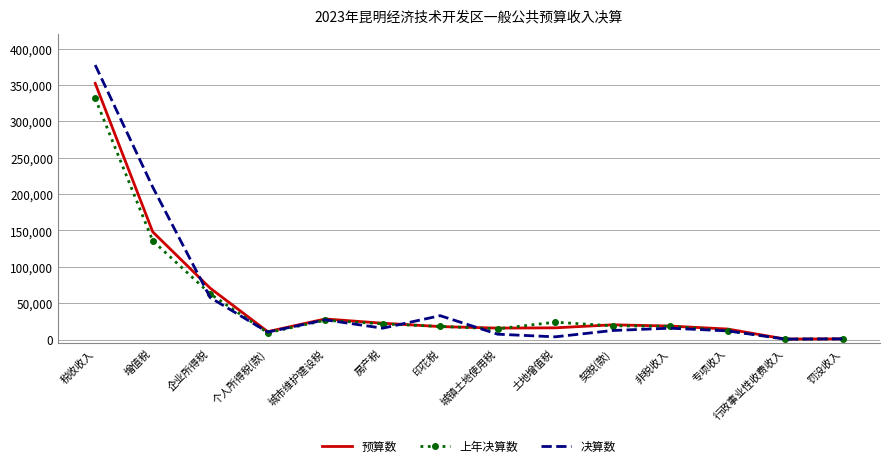

What is the difference between the highest and lowest values at 税收收入?

45880